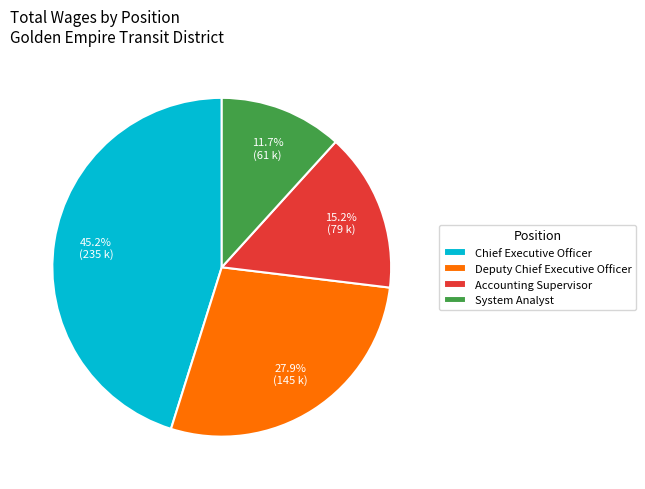

Between Accounting Supervisor and Chief Executive Officer, which is larger?

Chief Executive Officer